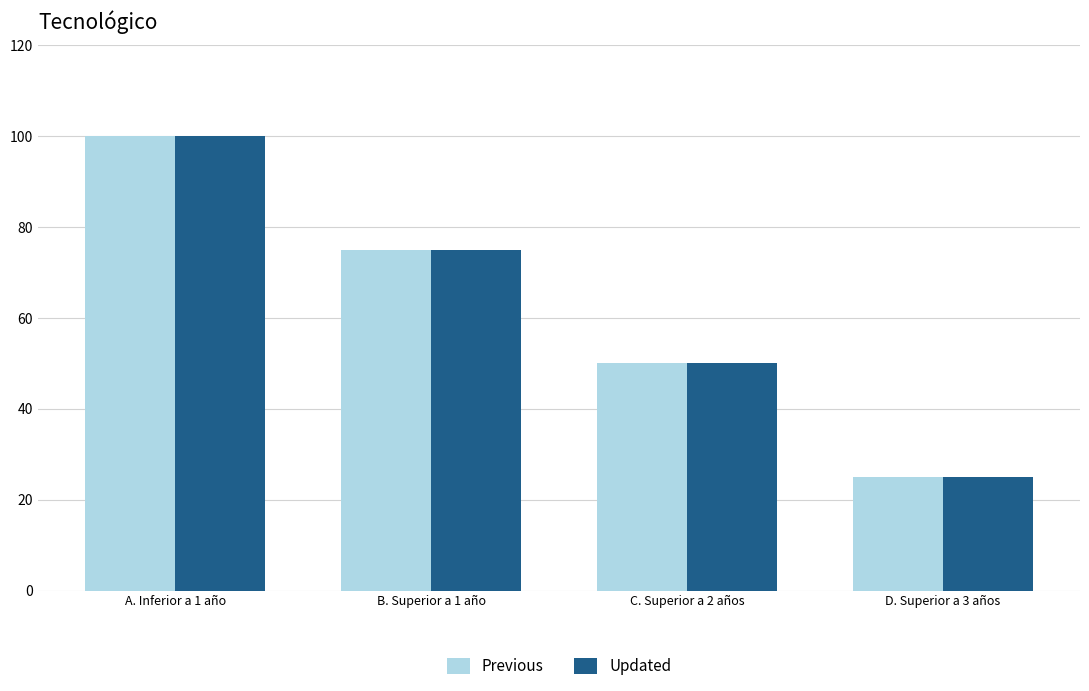

What is the smallest value displayed?

25